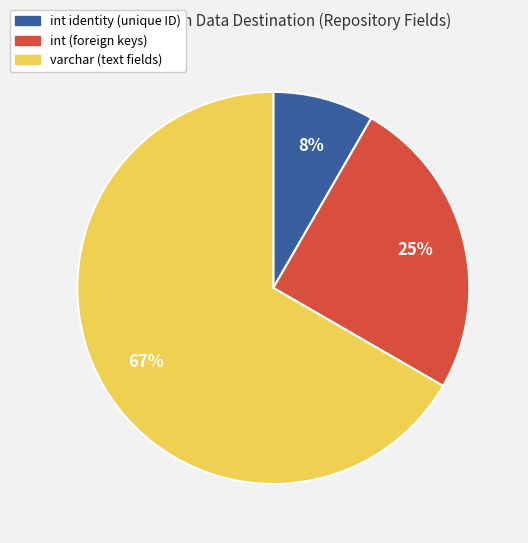

Is there a majority slice in this chart?

Yes